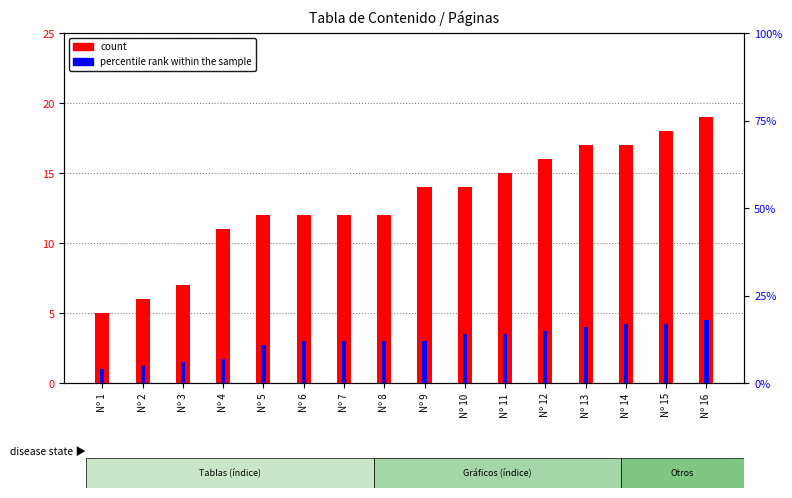

List the series in order of their overall mean, lowest first.

percentile rank within the sample, count